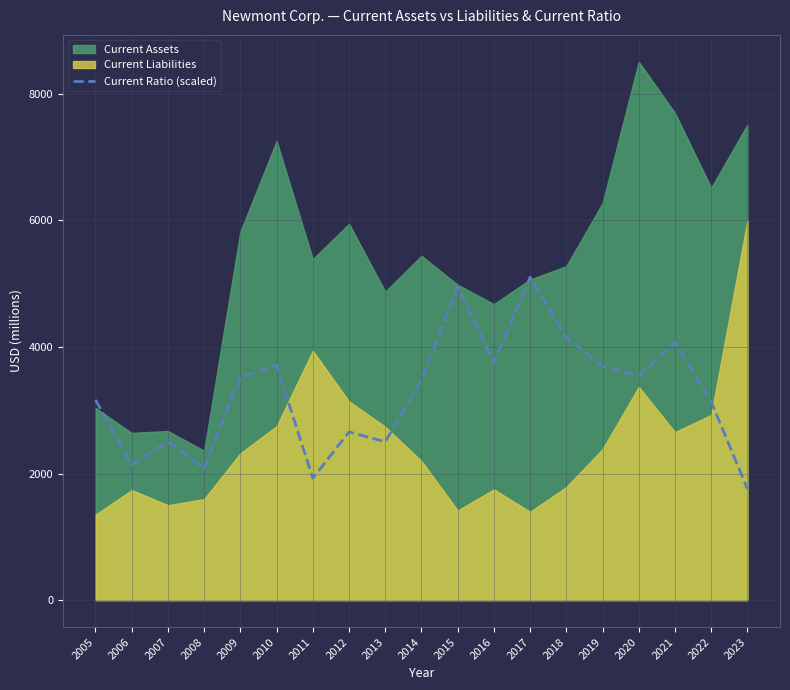

How many points are higher than both their immediate neighbors (excluding endpoints)?

6